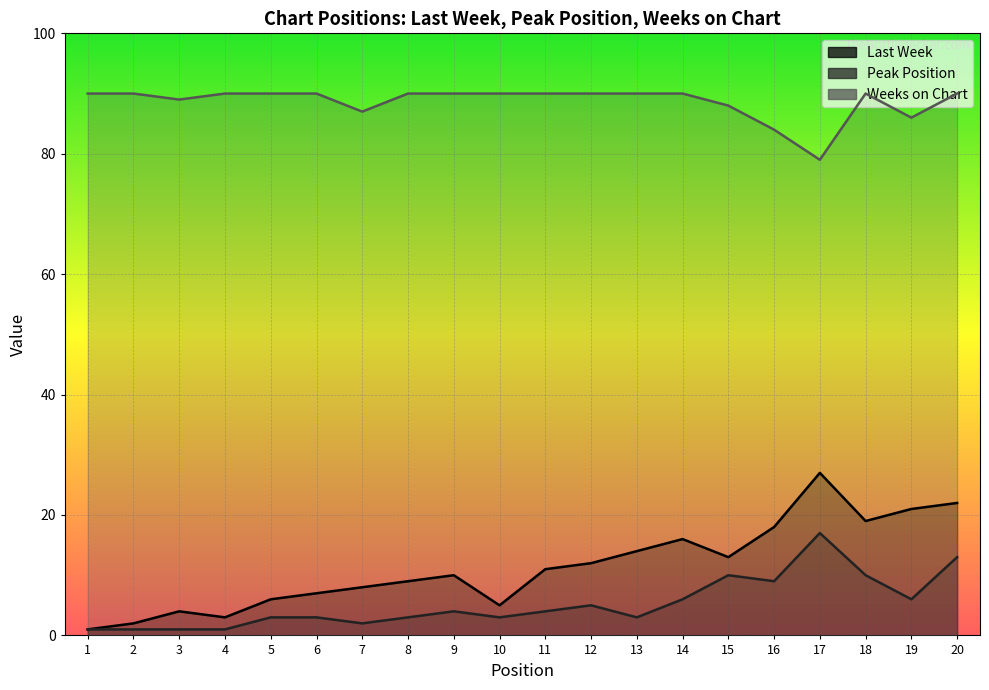

Reading left to right, transcribe all the data shown in this chart.

Last Week: 1=1	2=2	3=4	4=3	5=6	6=7	7=8	8=9	9=10	10=5	11=11	12=12	13=14	14=16	15=13	16=18	17=27	18=19	19=21	20=22
Peak Position: 1=1	2=1	3=1	4=1	5=3	6=3	7=2	8=3	9=4	10=3	11=4	12=5	13=3	14=6	15=10	16=9	17=17	18=10	19=6	20=13
Weeks on Chart: 1=90	2=90	3=89	4=90	5=90	6=90	7=87	8=90	9=90	10=90	11=90	12=90	13=90	14=90	15=88	16=84	17=79	18=90	19=86	20=90